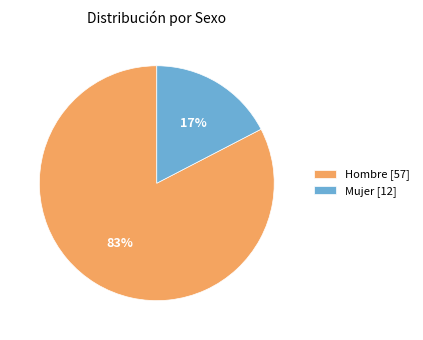

To the nearest percent, what is the average slice percentage?

50%